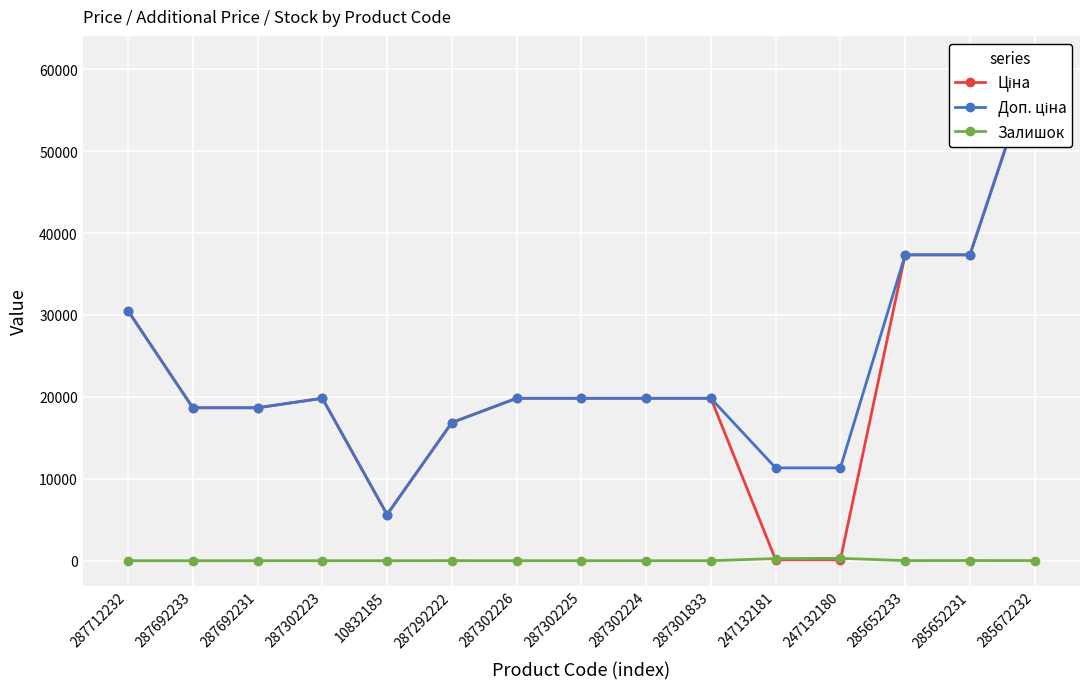

Reading left to right, transcribe all the data shown in this chart.

Ціна: 287712232=30512.3	287692233=18671.5	287692231=18671.5	287302223=19831.1	10832185=5636.0	287292222=16863.2	287302226=19831.1	287302225=19831.1	287302224=19831.1	287301833=19831.1	247132181=113.3	247132180=113.3	285652233=37343.0	285652231=37343.0	285672232=61024.7
Доп. ціна: 287712232=30512.3	287692233=18671.5	287692231=18671.5	287302223=19831.1	10832185=5636.0	287292222=16863.2	287302226=19831.1	287302225=19831.1	287302224=19831.1	287301833=19831.1	247132181=11334.0	247132180=11334.0	285652233=37343.0	285652231=37343.0	285672232=61024.7
Залишок: 287712232=0.0	287692233=0.0	287692231=0.0	287302223=3.0	10832185=0.0	287292222=5.0	287302226=0.0	287302225=2.0	287302224=3.0	287301833=0.0	247132181=260.0	247132180=290.0	285652233=12.0	285652231=21.0	285672232=16.0